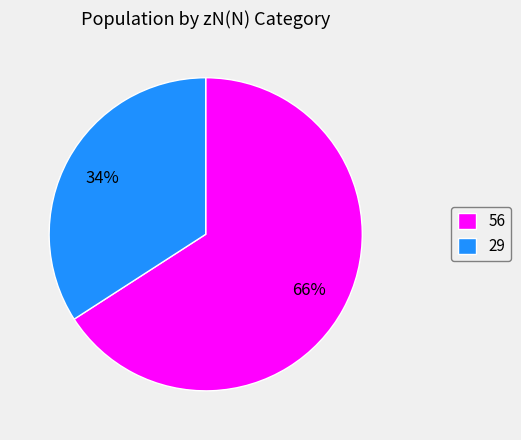

Is it true that 29 is 40% of the pie?

False